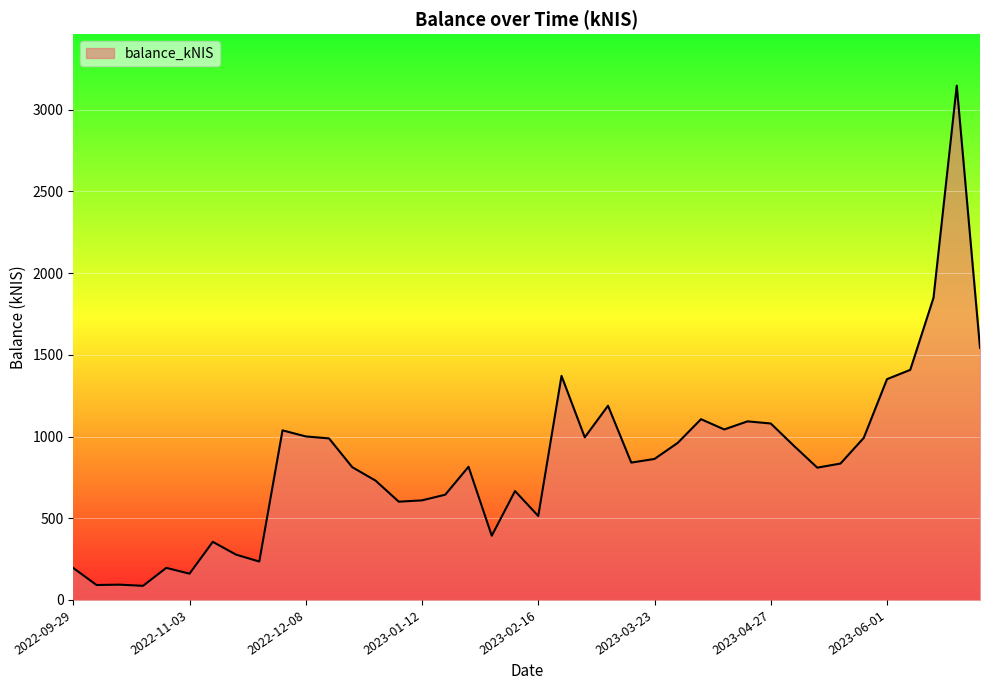

What is the maximum value shown in the chart?

3147.8